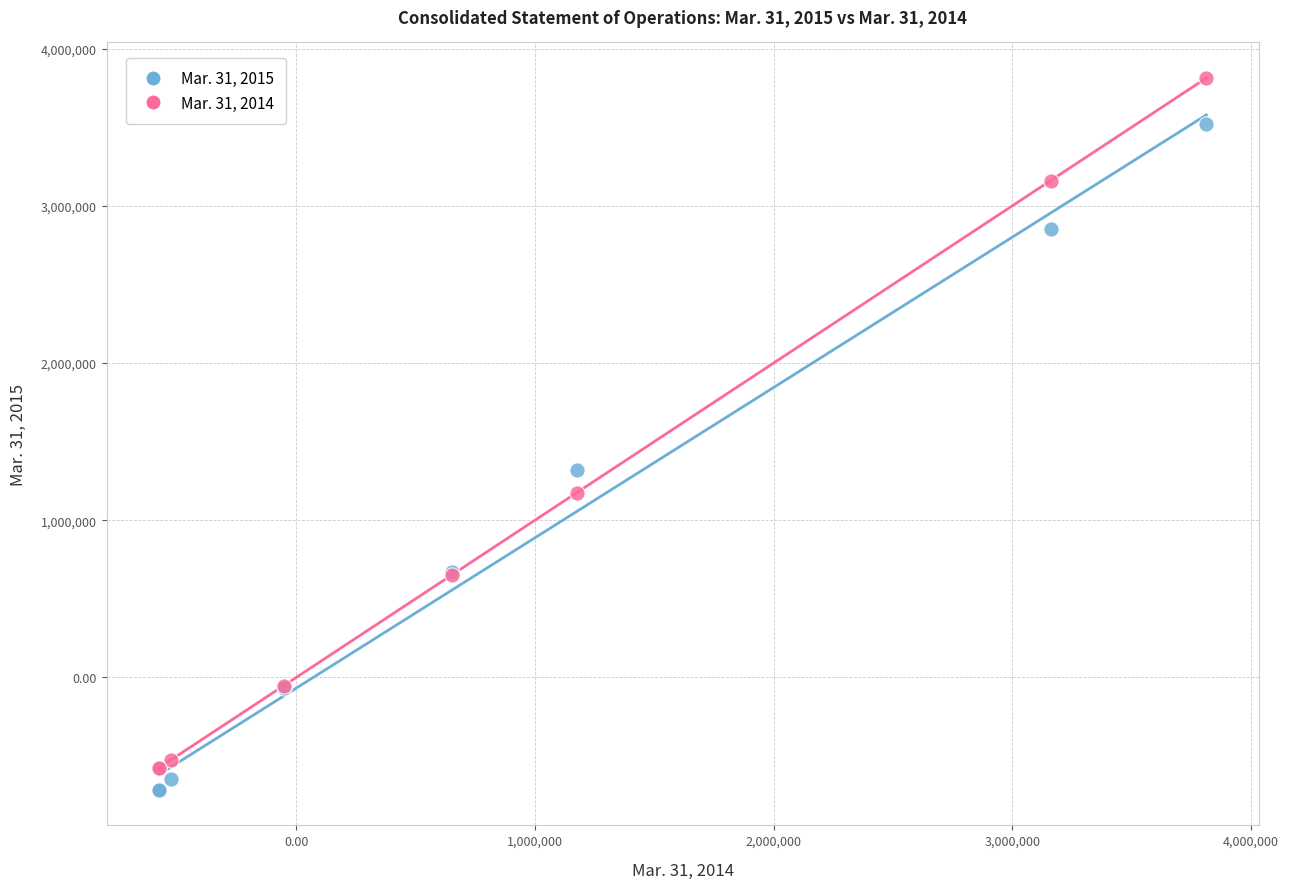

Across all series, what Y value is closest to 1548853?

1318880